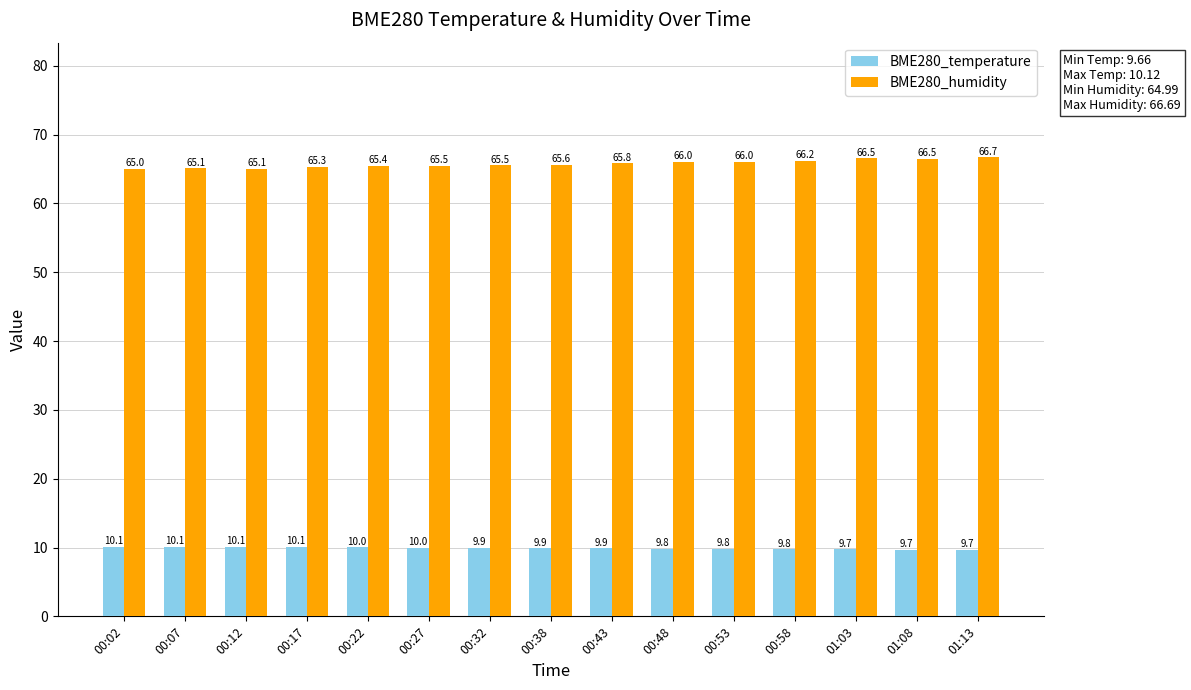

What is the average value of the BME280_temperature series?

9.9